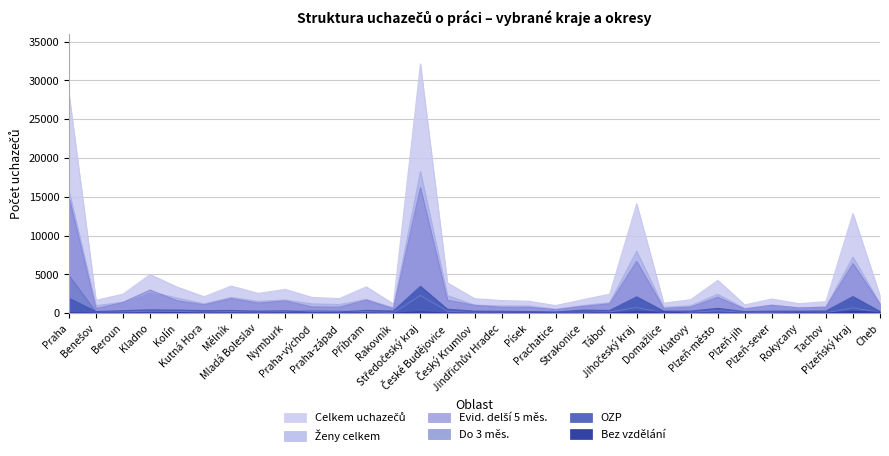

After their last crossing, which series has the higher values: Do 3 měs. or OZP?

OZP